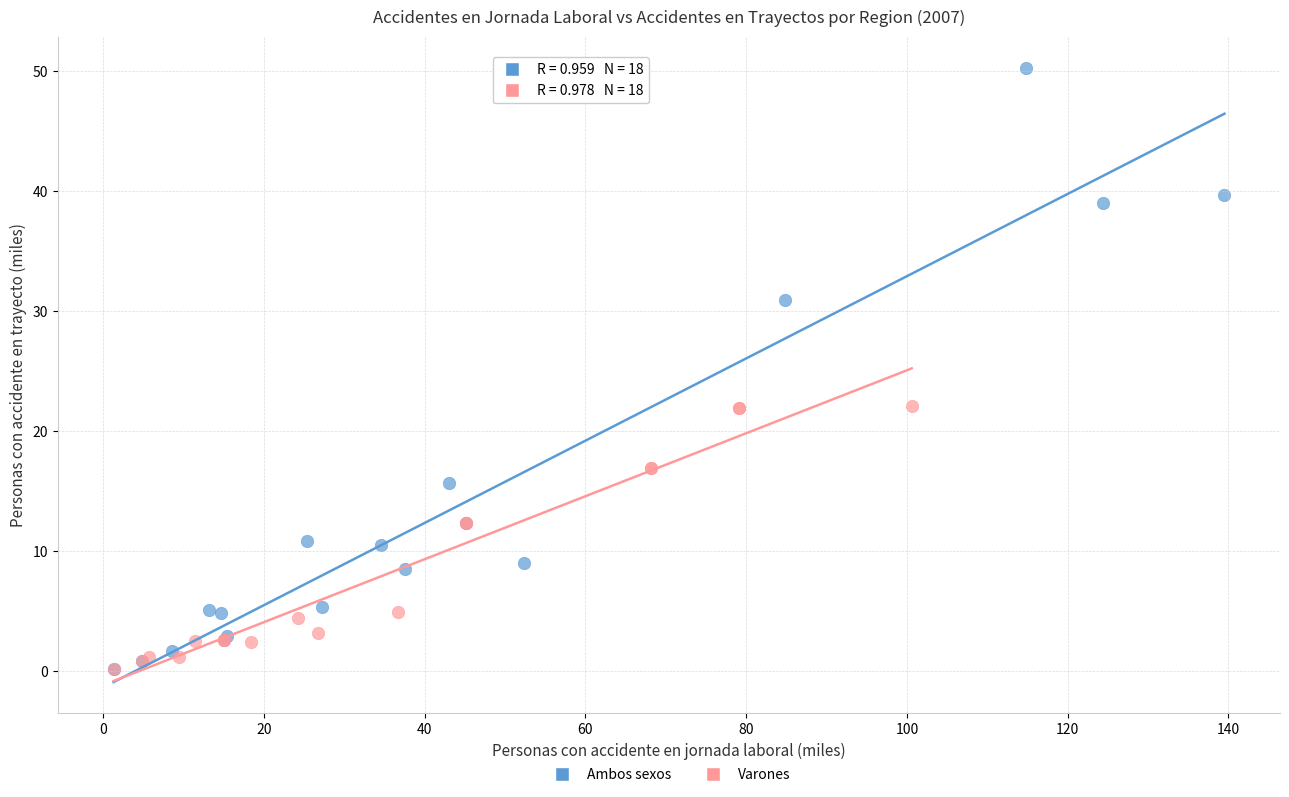

What are all the series names shown in the legend?

Ambos sexos, Varones